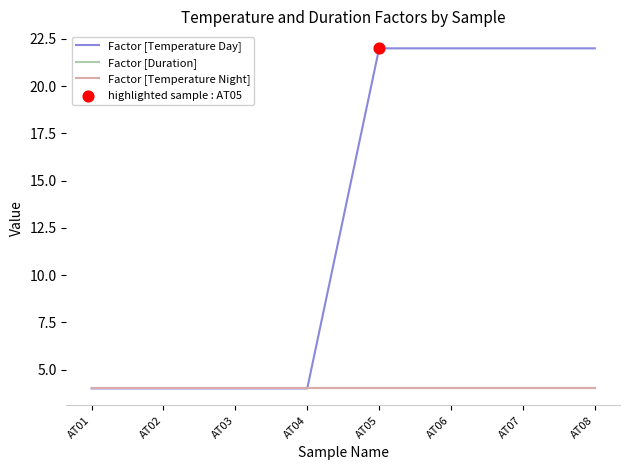

Is the value of Factor [Temperature Day] at AT03 greater than the value of Factor [Duration] at AT06?

No